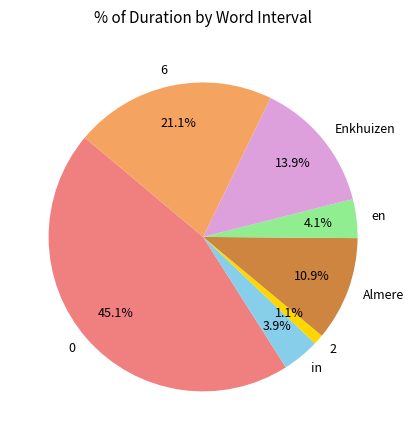

The 0 slice represents 56% of the pie. True or false?

False